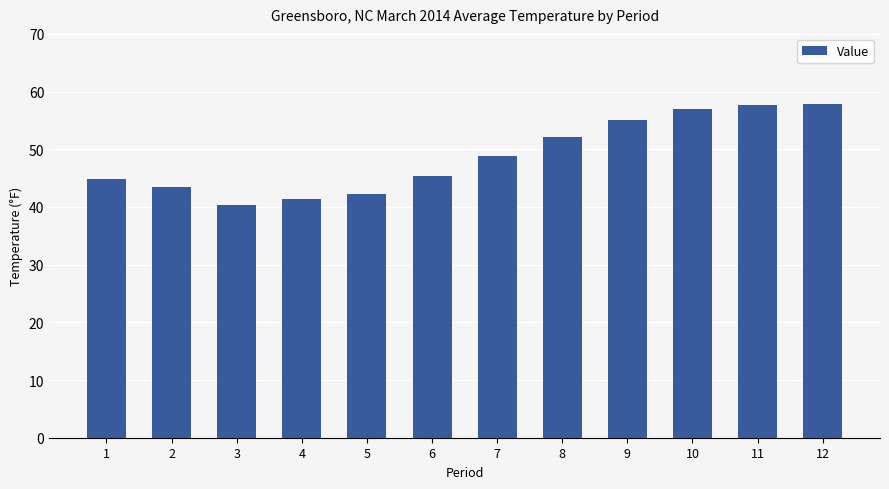

How many data points are above 48?

6